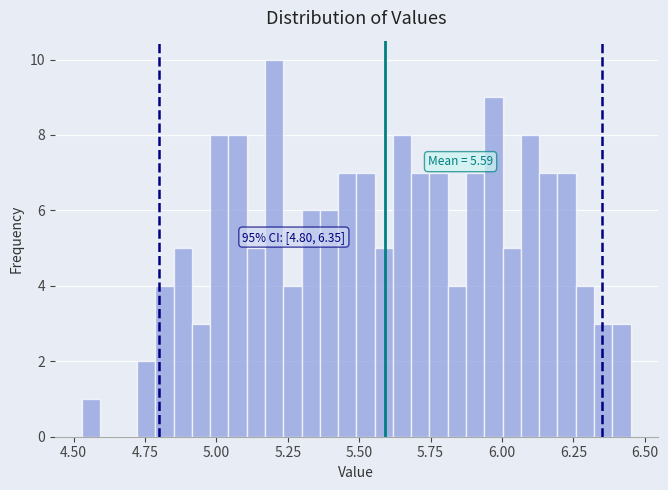

Read against the x-axis, roughly where is the centre of the tallest bar?

5.20